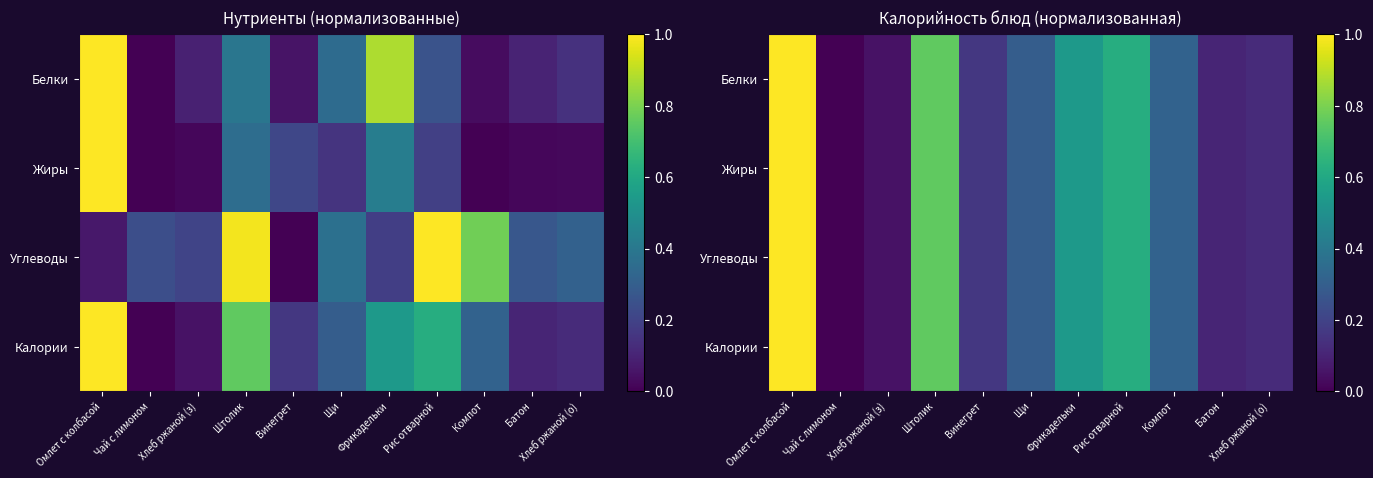

How many values in the Калории series exceed 0?

10